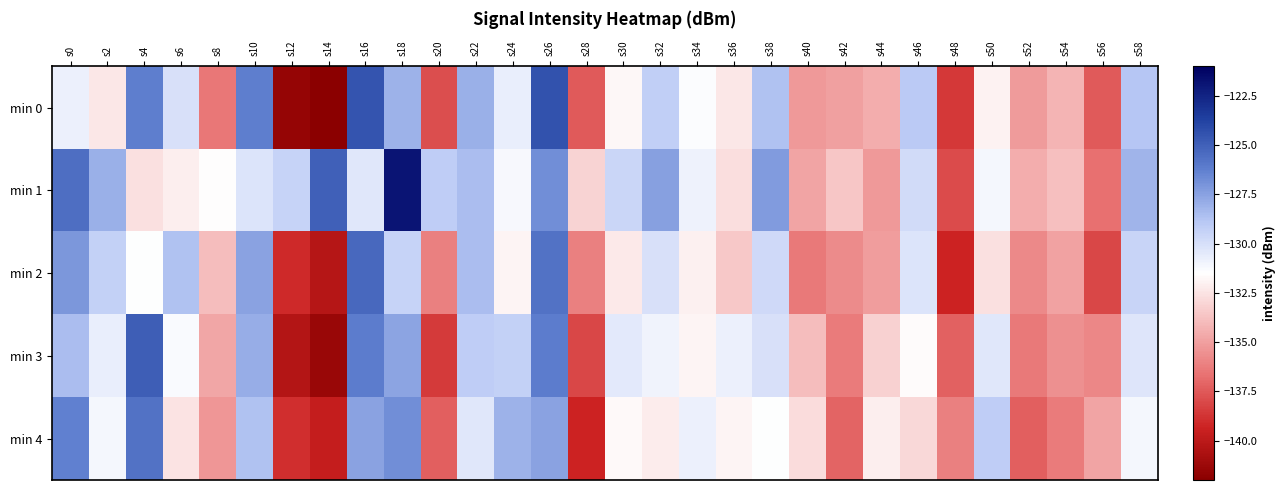

At s46, list the series in order from largest to smallest.

min 0, min 1, min 2, min 3, min 4